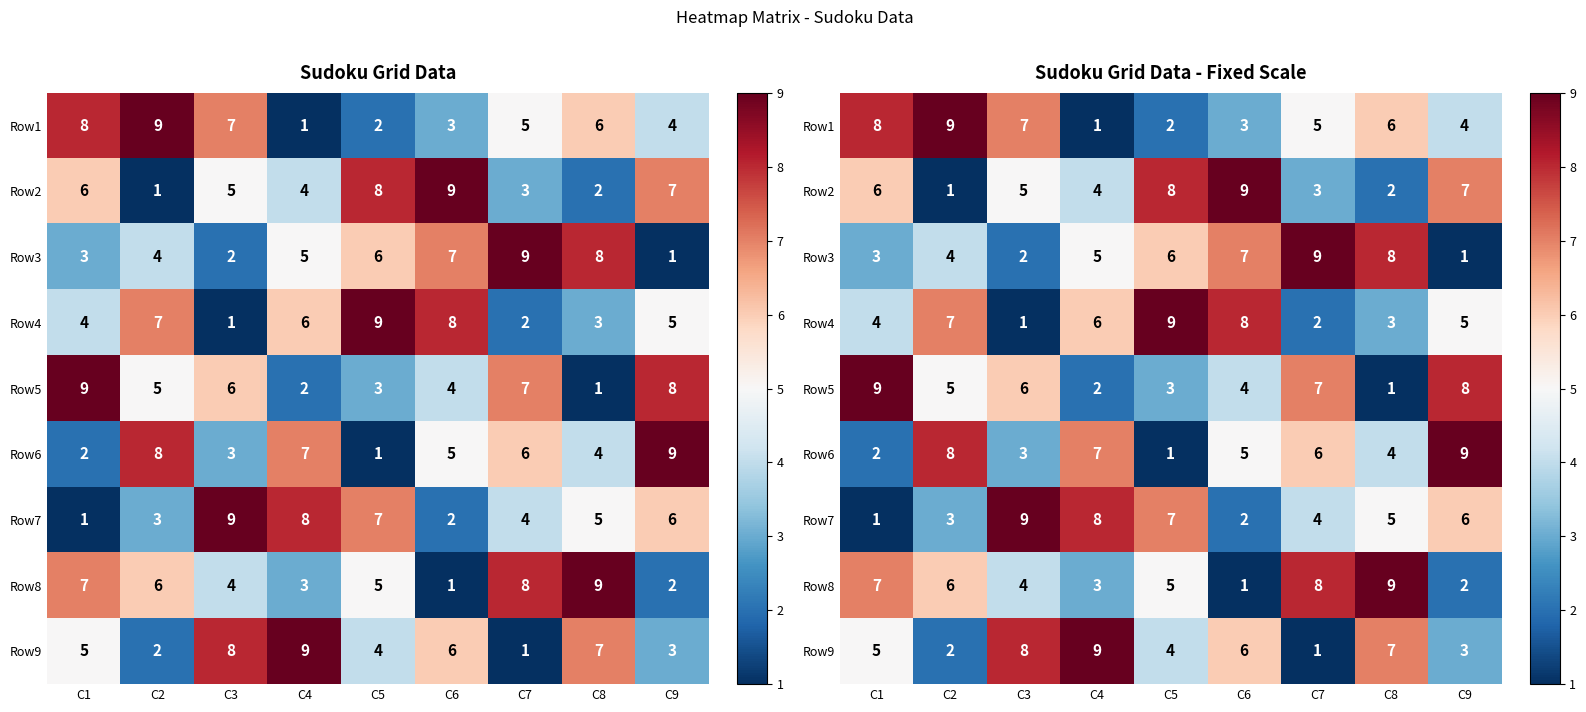

The value of Row4 at C5 is 9. True or false?

True